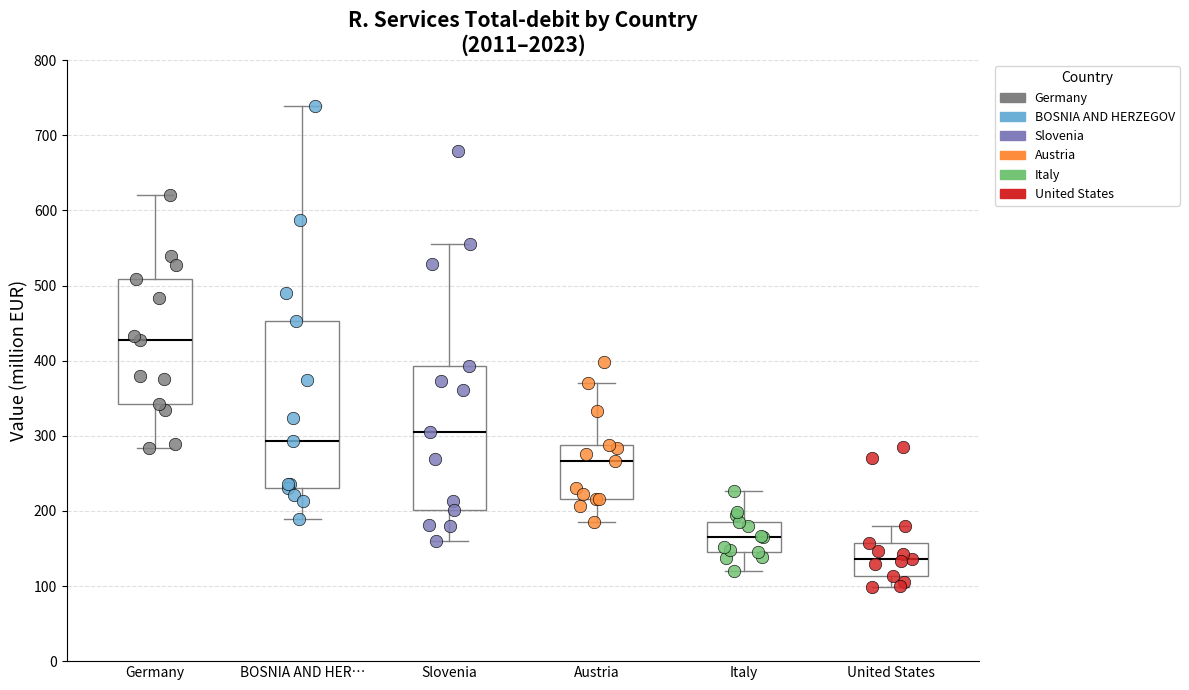

Reading left to right, read every box against the y-axis: the position of its median line, the range the box covers, and the ends of its whiskers. The values are not printed on the chart, so give them approximately, as read against the axis.

Germany: median 430, box 340 to 510, whiskers 280 to 620
BOSNIA AND HER…: median 290, box 230 to 450, whiskers 190 to 740
Slovenia: median 310, box 200 to 390, whiskers 160 to 560
Austria: median 270, box 220 to 290, whiskers 190 to 370
Italy: median 170, box 140 to 190, whiskers 120 to 230
United States: median 140, box 110 to 160, whiskers 100 to 180